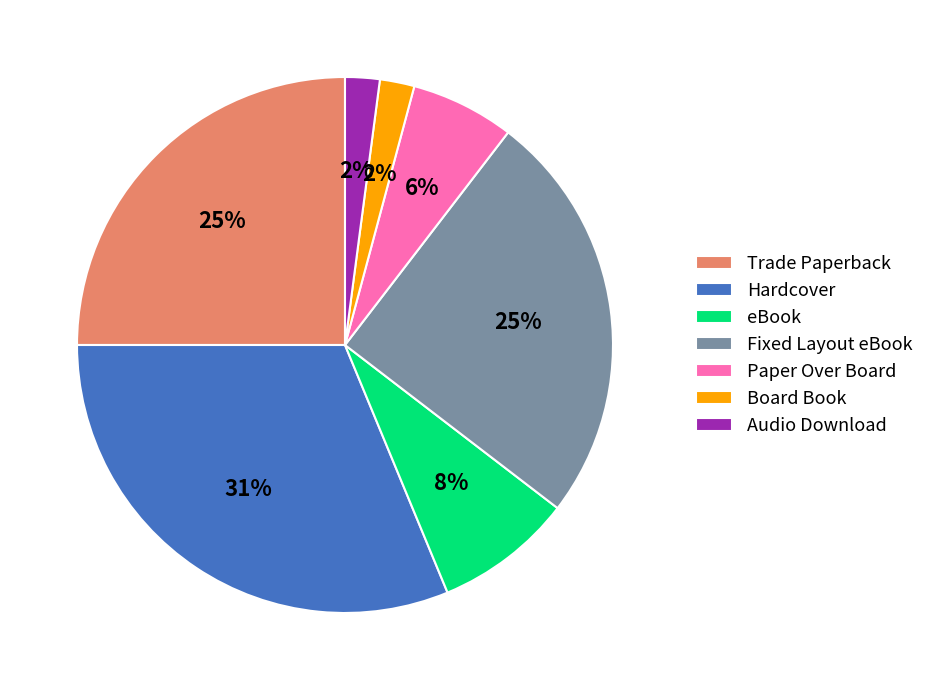

Do Audio Download and Board Book together represent more than half of the pie?

No